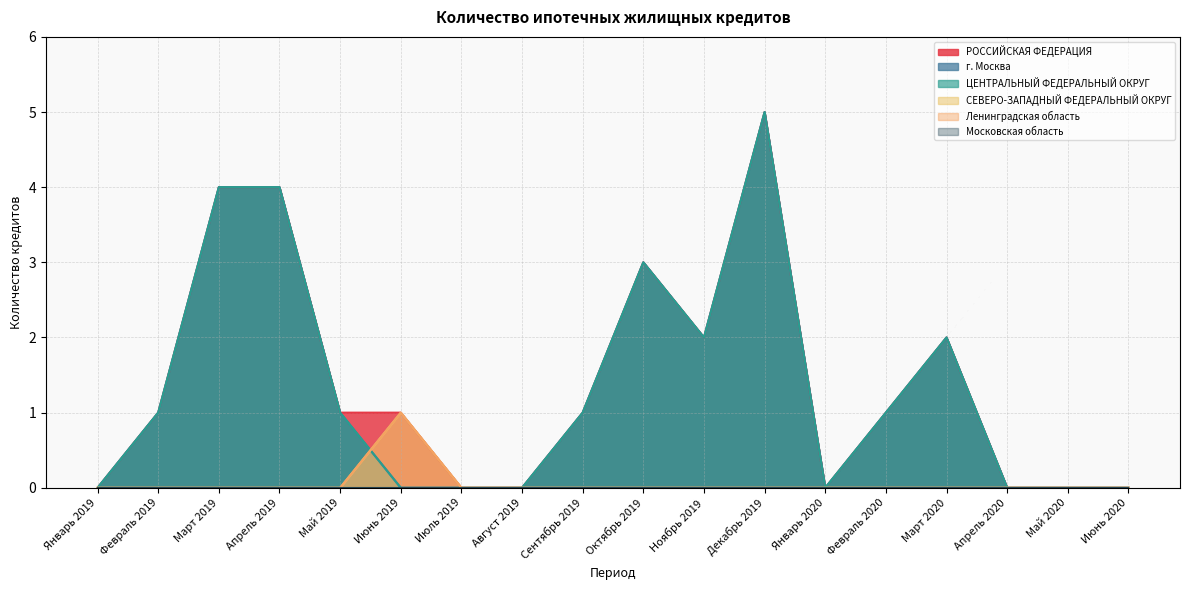

Which series has the largest range (max minus min)?

РОССИЙСКАЯ ФЕДЕРАЦИЯ